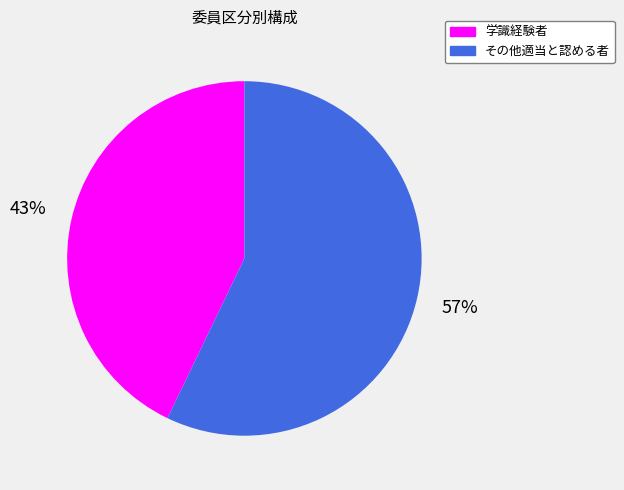

To the nearest percent, what is the average slice percentage?

50%